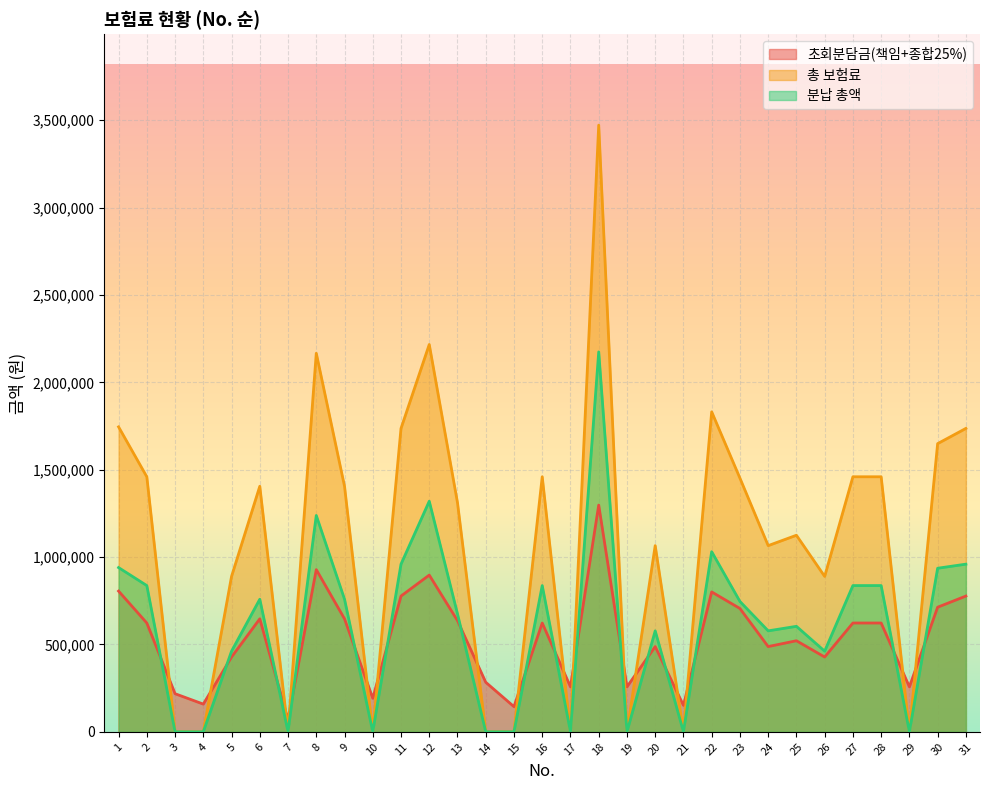

What are all the series names shown in the legend?

초회분담금(책임+종합25%), 총 보험료, 분납 총액